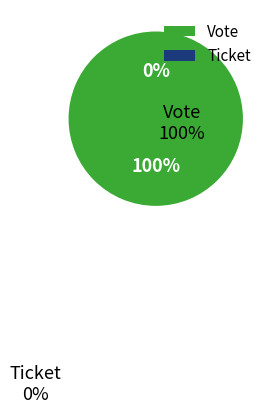

What is the change in value from Vote to Ticket?

-1